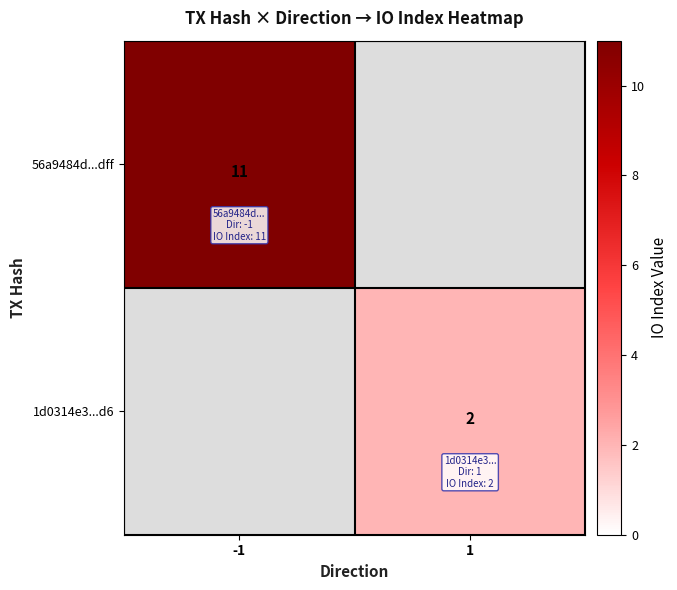

Is it true that 56a9484d...dff equals 11 at -1?

True